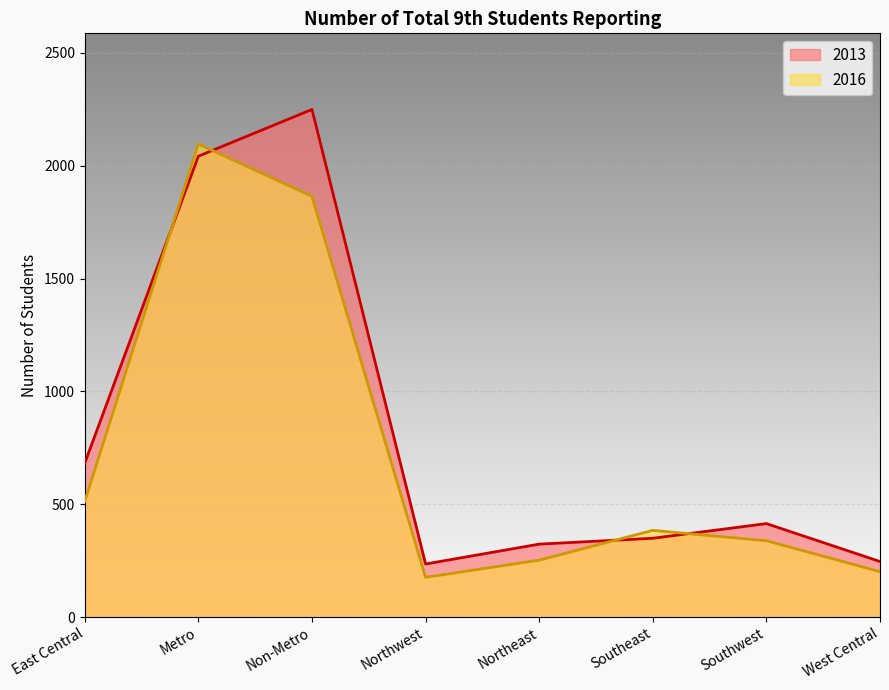

At which category is the sum across all series the highest?

Metro